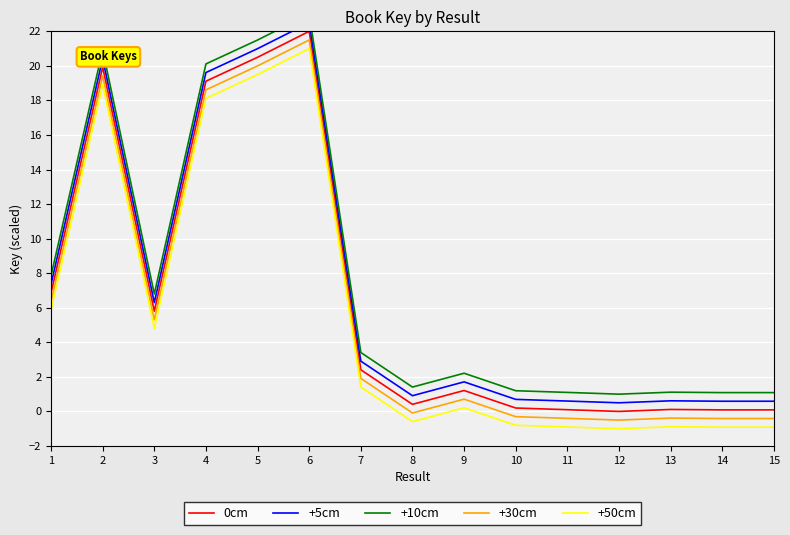

Reading left to right, what are all the values shown in this chart?

0cm: 6.9	19.9	5.8	19.1	20.5	22.0	2.4	0.4	1.2	0.2	0.1	0.0	0.1	0.1	0.1
+5cm: 7.4	20.4	6.3	19.6	21.0	22.5	2.9	0.9	1.7	0.7	0.6	0.5	0.6	0.6	0.6
+10cm: 7.9	20.9	6.8	20.1	21.5	23.0	3.4	1.4	2.2	1.2	1.1	1.0	1.1	1.1	1.1
+30cm: 6.4	19.4	5.3	18.6	20.0	21.5	1.9	-0.1	0.7	-0.3	-0.4	-0.5	-0.4	-0.4	-0.4
+50cm: 5.9	18.9	4.8	18.1	19.5	21.0	1.4	-0.6	0.2	-0.8	-0.9	-1.0	-0.9	-0.9	-0.9